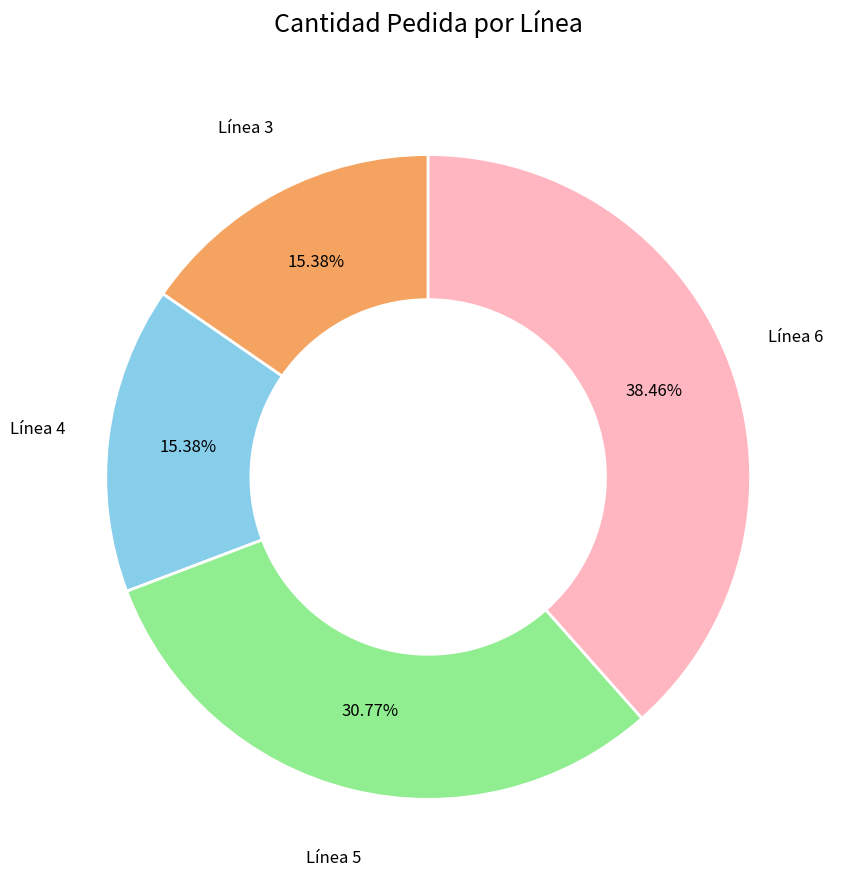

Is there a majority slice in this chart?

No